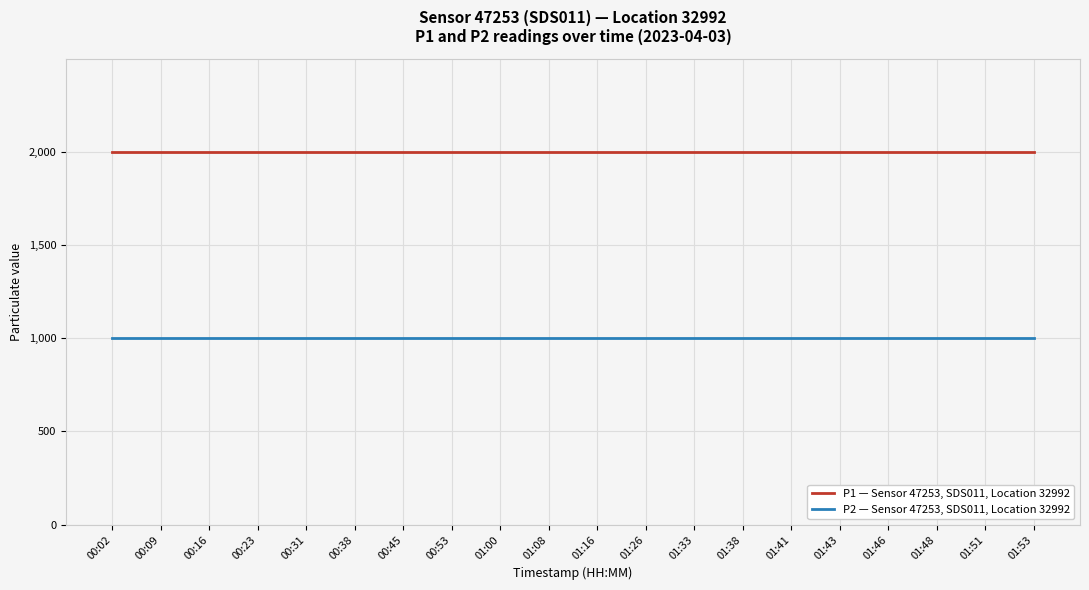

What is the smallest value displayed?

999.9